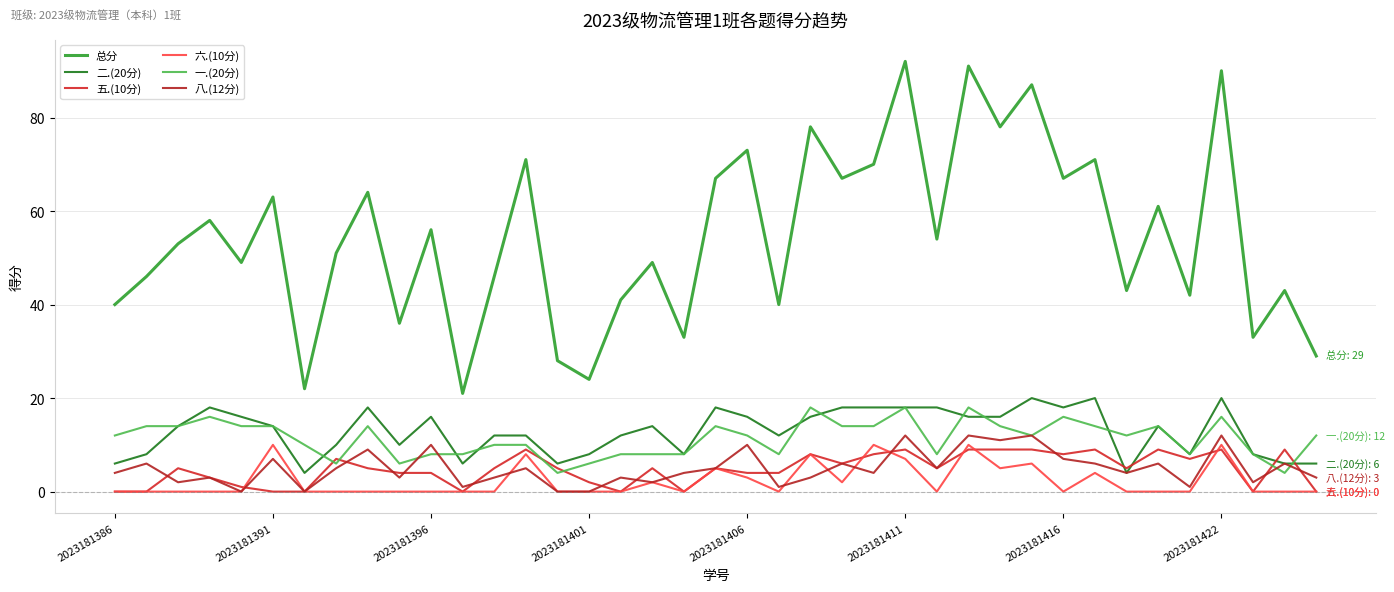

What are all the series names shown in the legend?

总分, 二.(20分), 五.(10分), 六.(10分), 一.(20分), 八.(12分)